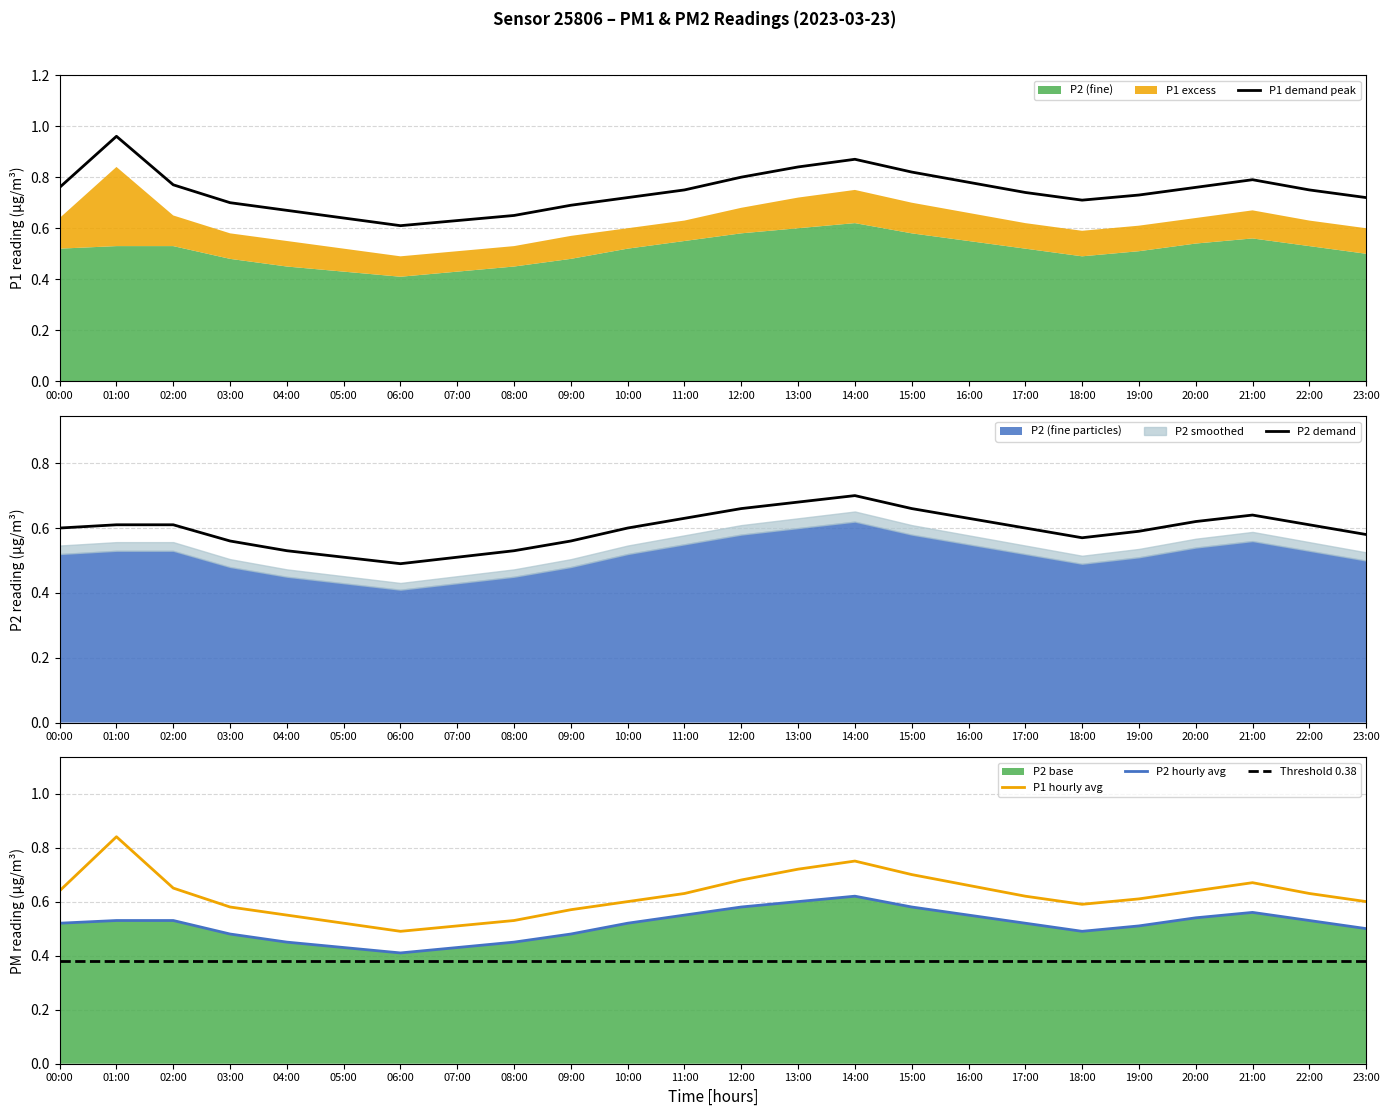

What is the sum of all P1 hourly avg values?

15.0